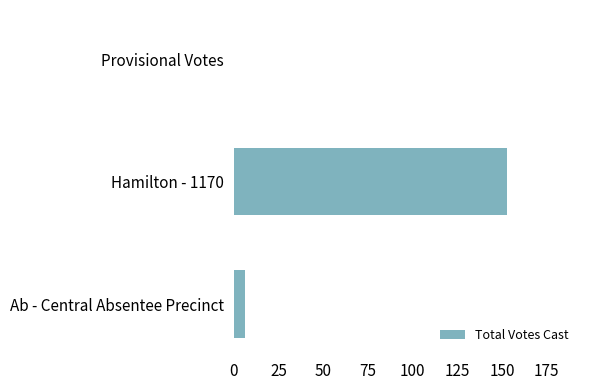

How many categories are shown in the chart?

3